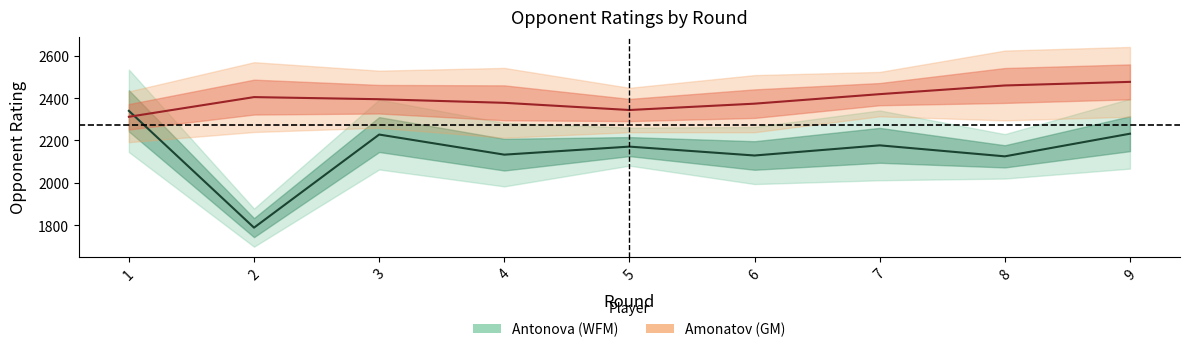

What is the smallest value displayed?

1788